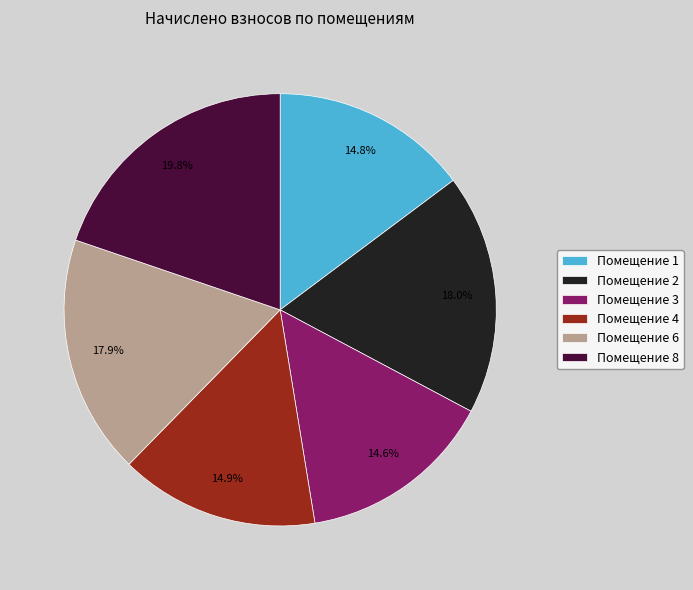

Is there any slice that represents more than half of the pie?

No